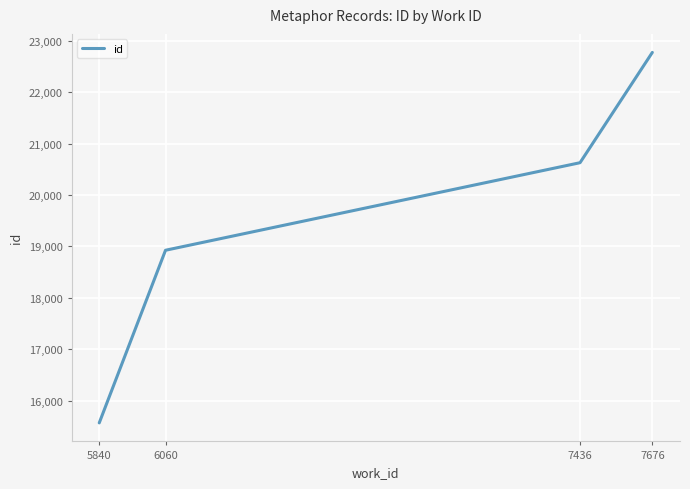

What is the approximate value at 5840?

15569